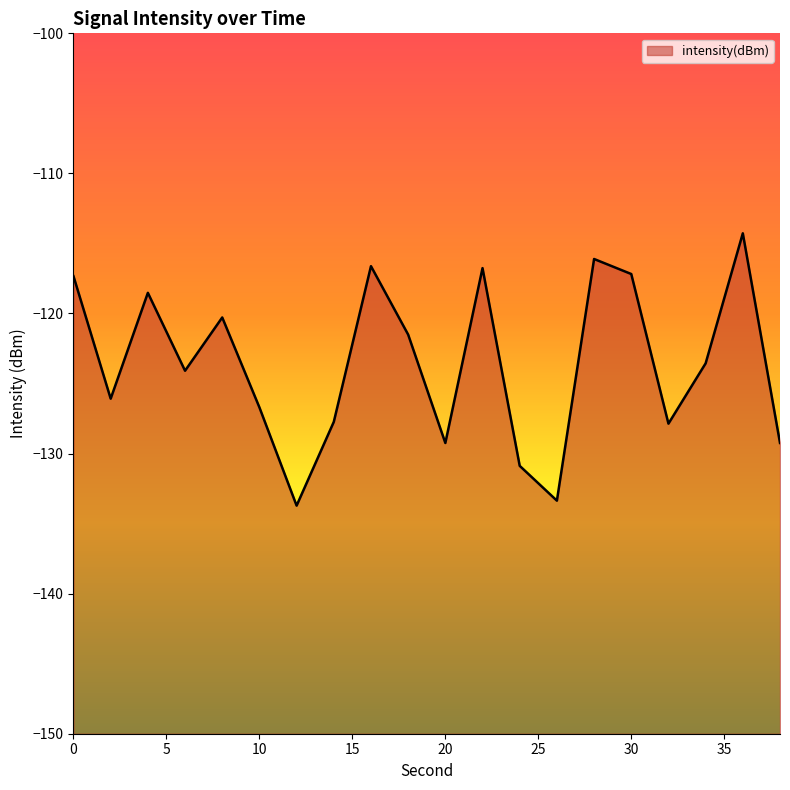

True or false: the data shows -121.5 at 18.

True